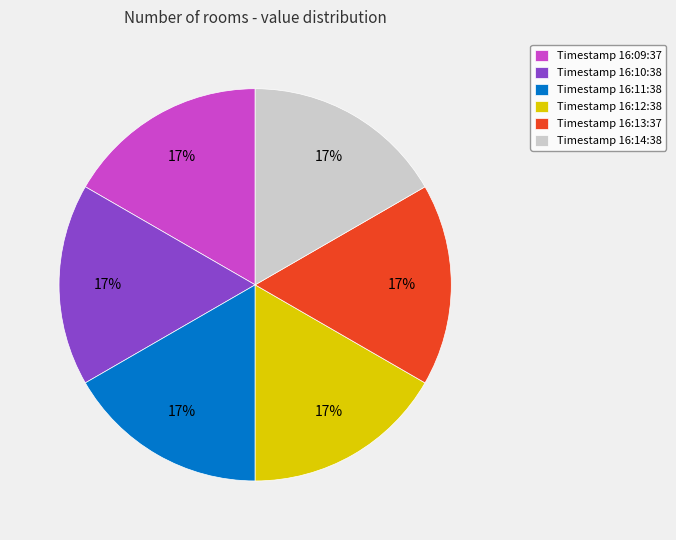

Is it true that Timestamp 16:14:38 is 11% of the pie?

False